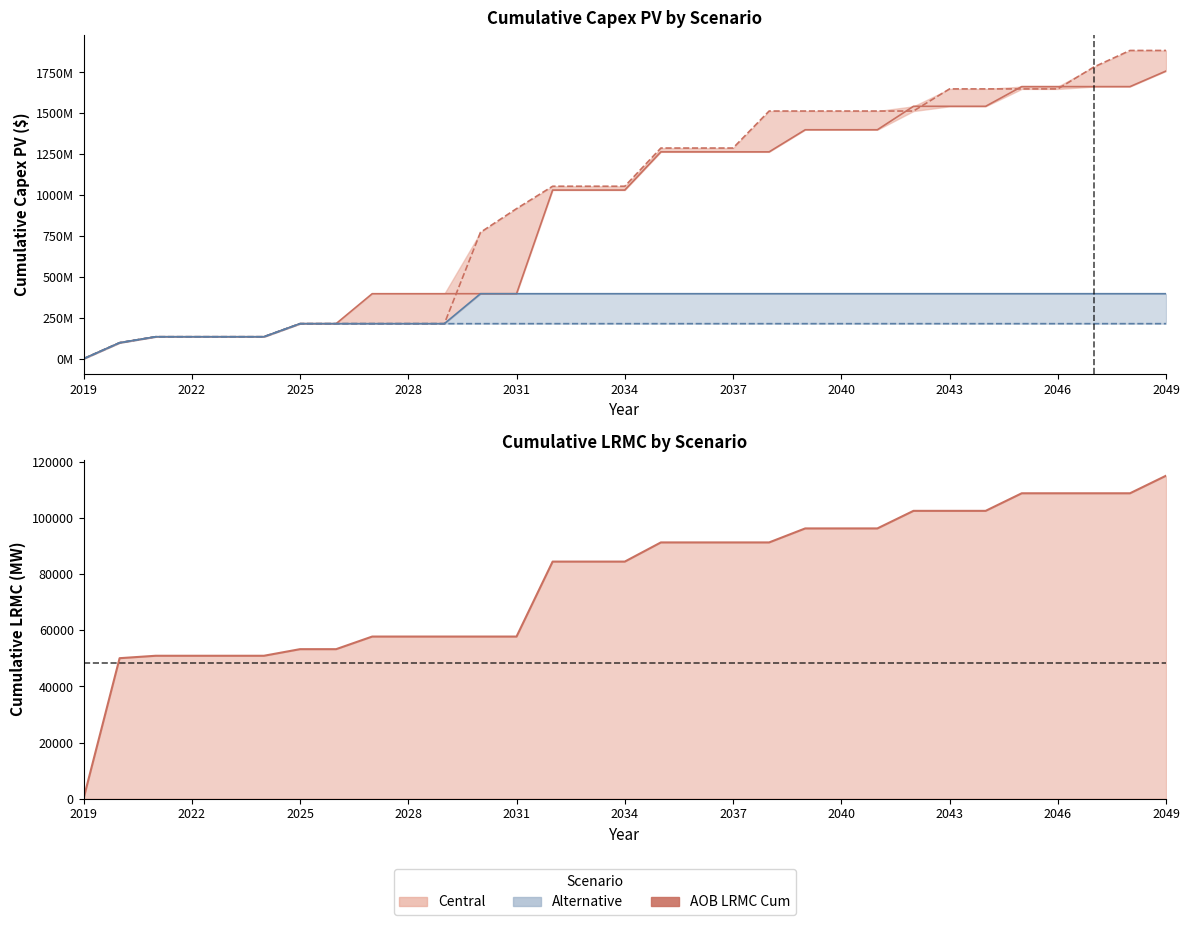

Reading right to left, extract all data points from this chart.

AOB Capex PV Cum (Central): 2049=1758827047.0	2048=1663449540.9	2047=1663449540.9	2046=1663449540.9	2045=1663449540.9	2044=1543060136.0	2043=1543060136.0	2042=1543060136.0	2041=1399701225.5	2040=1399701225.5	2039=1399701225.5	2038=1264573379.7	2037=1264573379.7	2036=1264573379.7	2035=1264573379.7	2034=1031095491.7	2033=1031095491.7	2032=1031095491.7	2031=397538371.3	2030=397538371.3	2029=397538371.3	2028=397538371.3	2027=397538371.3	2026=214468788.5	2025=214468788.5	2024=134539227.4	2023=134539227.4	2022=134539227.4	2021=134539227.4	2020=97934624.8	2019=0.0
RCPD Capex PV Cum (Central): 2049=1884389951.2	2048=1884389951.2	2047=1783308685.4	2046=1649376008.3	2045=1649376008.3	2044=1649376008.3	2043=1649376008.3	2042=1514131753.0	2041=1514131753.0	2040=1514131753.0	2039=1514131753.0	2038=1514131753.0	2037=1287897601.0	2036=1287897601.0	2035=1287897601.0	2034=1054419713.0	2033=1054419713.0	2032=1054419713.0	2031=917509417.9	2030=772501161.4	2029=214468788.5	2028=214468788.5	2027=214468788.5	2026=214468788.5	2025=214468788.5	2024=134539227.4	2023=134539227.4	2022=134539227.4	2021=134539227.4	2020=97934624.8	2019=0.0
AOB LRMC Cum (Central): 2049=115152.4	2048=108886.1	2047=108886.1	2046=108886.1	2045=108886.1	2044=102620.7	2043=102620.7	2042=102620.7	2041=96356.3	2040=96356.3	2039=96356.3	2038=91363.7	2037=91363.7	2036=91363.7	2035=91363.7	2034=84527.6	2033=84527.6	2032=84527.6	2031=57799.5	2030=57799.5	2029=57799.5	2028=57799.5	2027=57799.5	2026=53304.8	2025=53304.8	2024=50952.1	2023=50952.1	2022=50952.1	2021=50952.1	2020=50088.0	2019=0.0